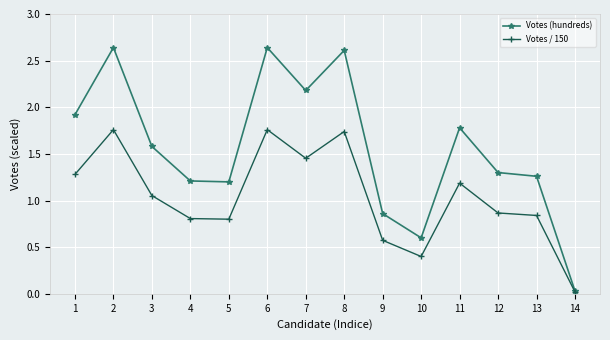

Is this an area chart (filled region under the line)?

No